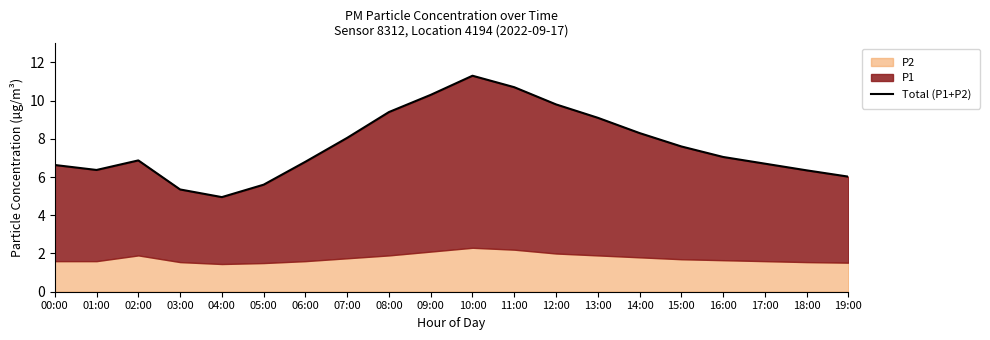

Which label corresponds to the largest value in the chart?

10:00